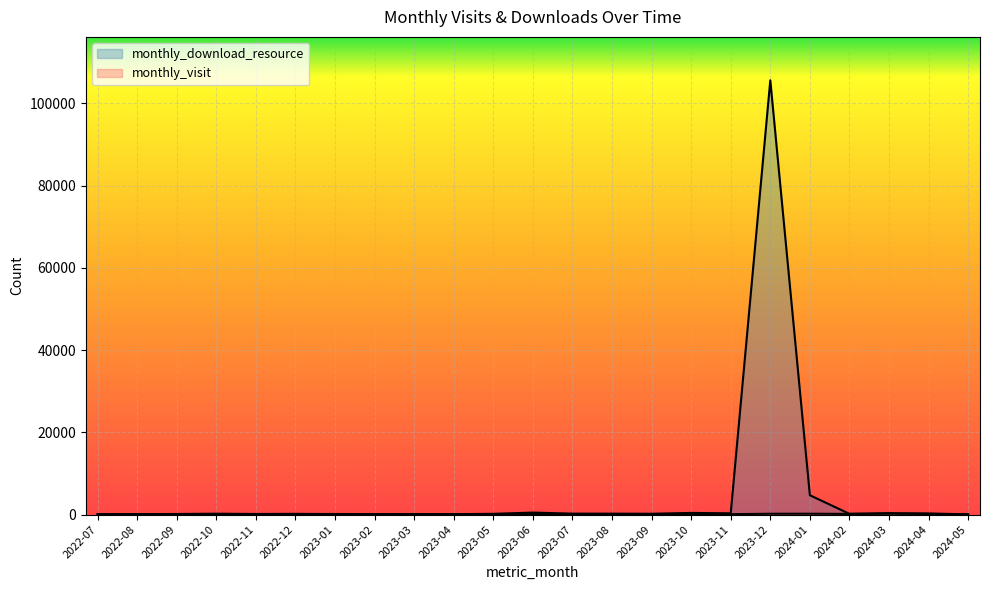

Rank the series by their maximum value, from lowest to highest.

monthly_visit, monthly_download_resource